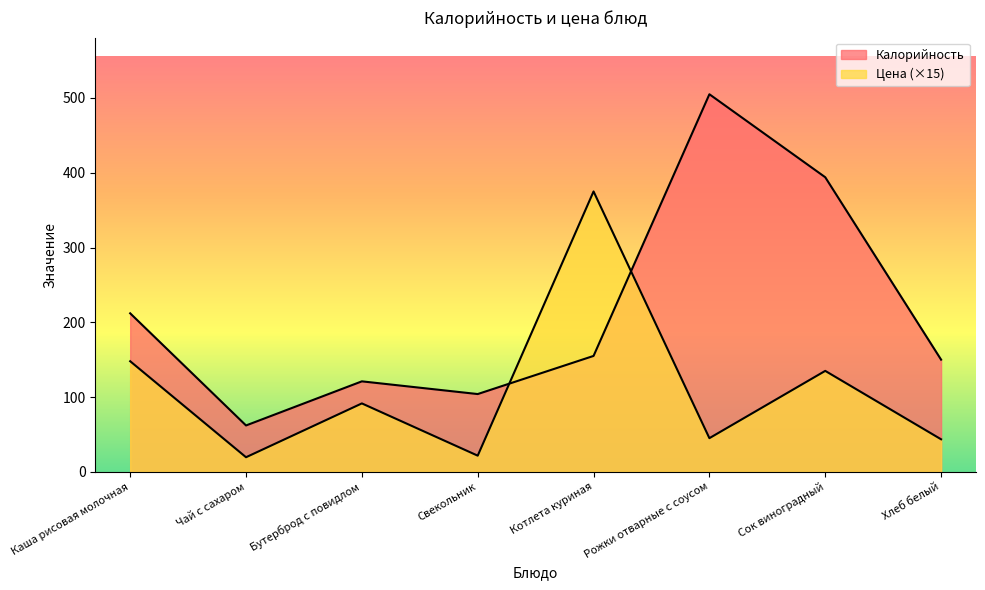

Does the chart display data point markers on the line(s)?

No